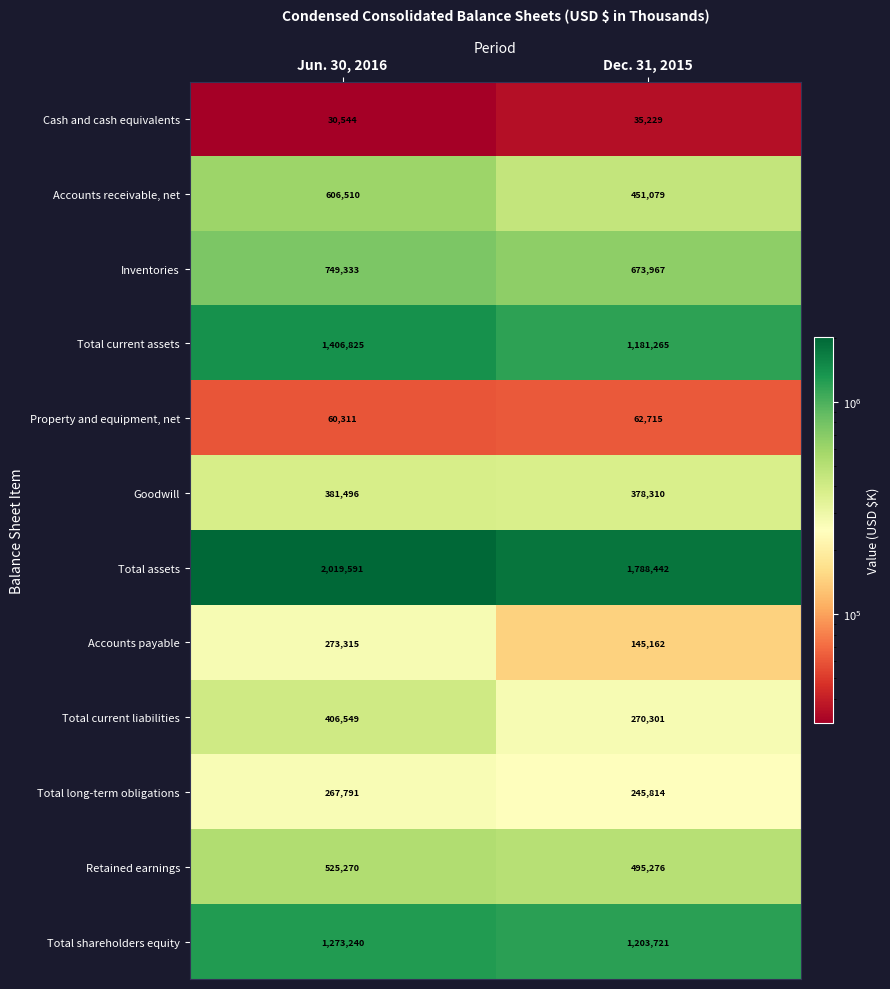

What is the minimum value shown in the chart?

30544